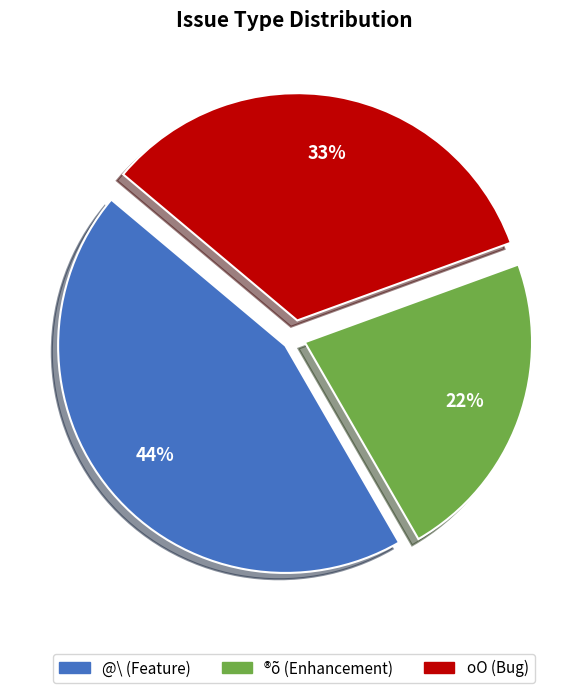

Which category has the biggest portion of the pie?

@\ (Feature)